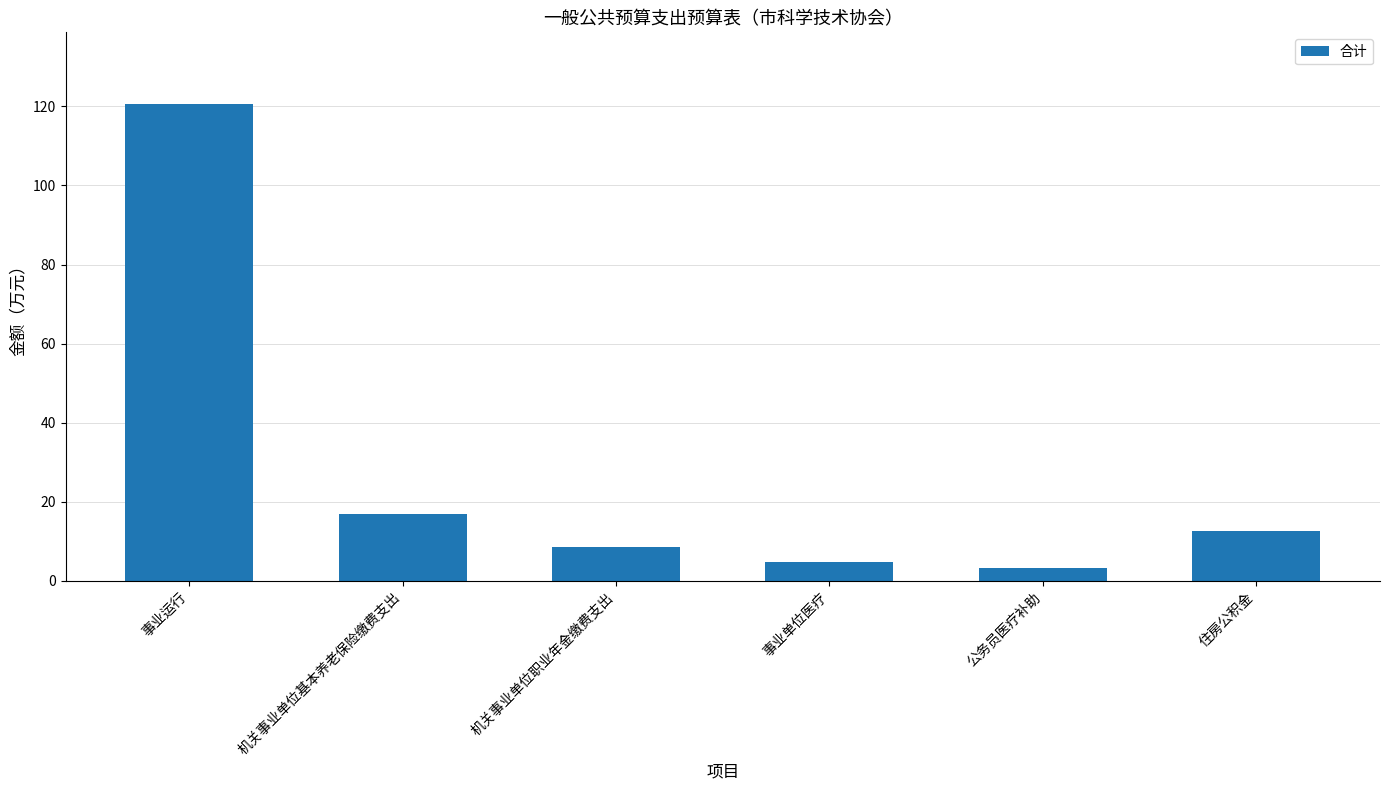

True or false: the data shows 12.7 at 住房公积金.

True